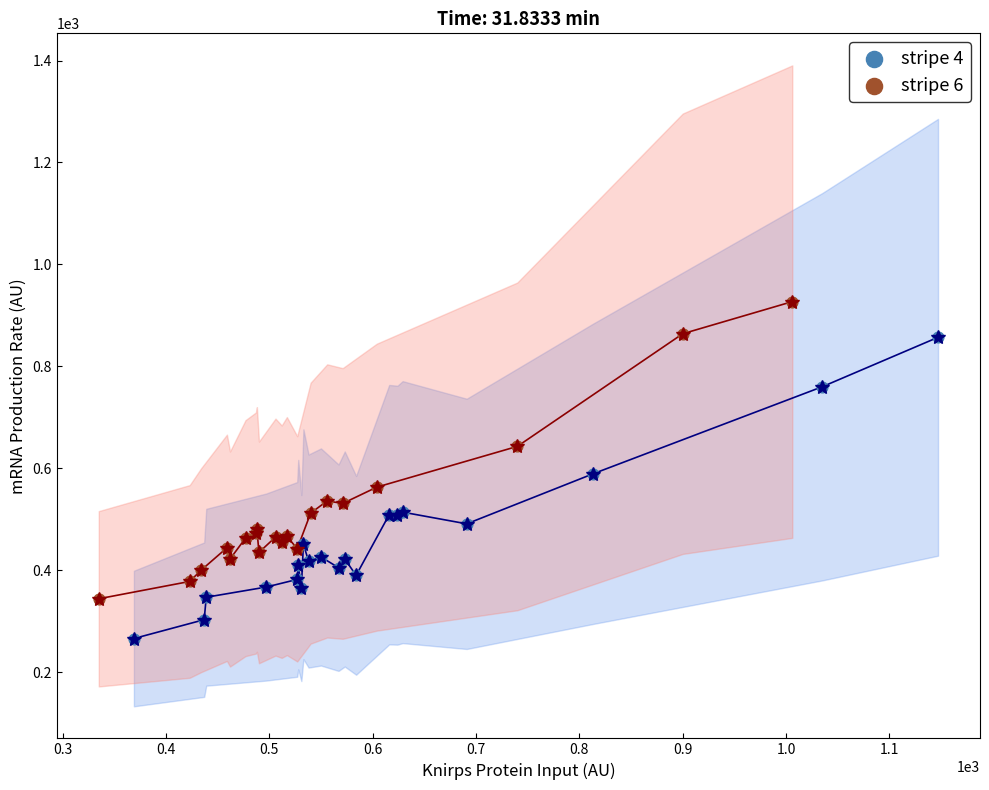

Which series has the largest Y range (max minus min)?

stripe 4